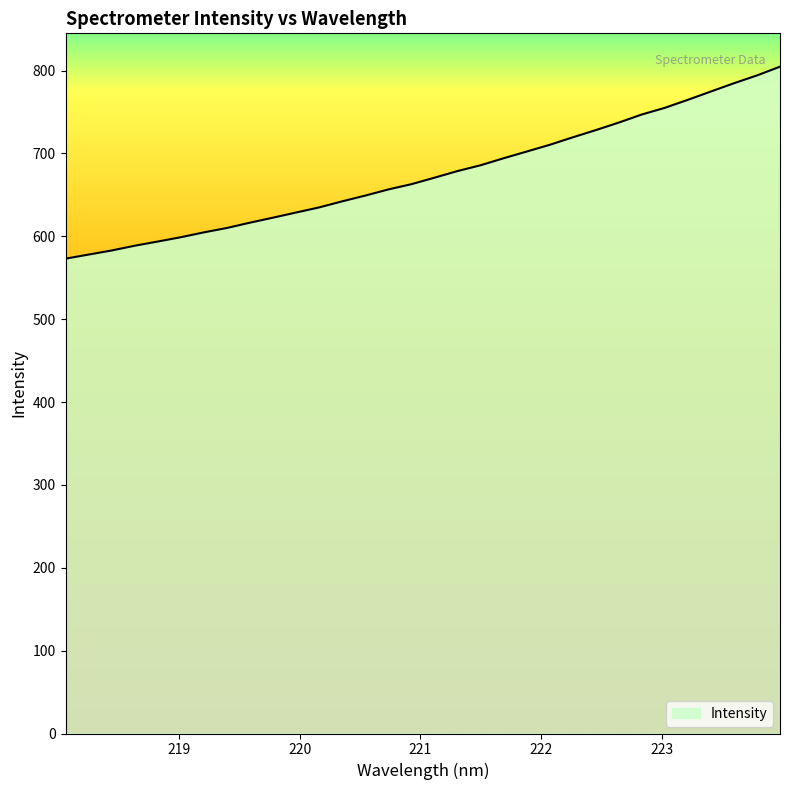

What is the smallest value displayed?

573.1